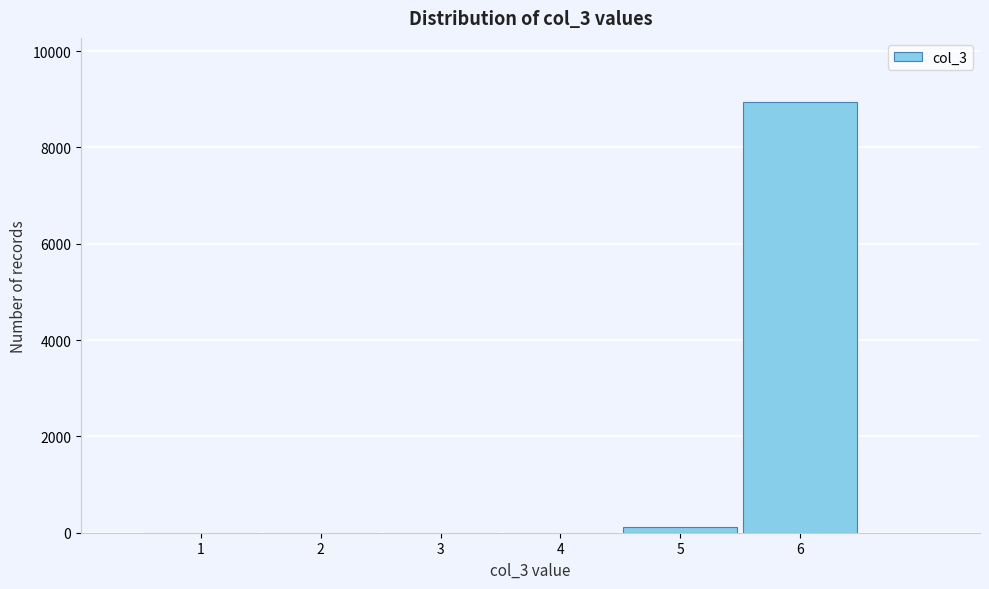

Reading left to right, transcribe this chart: for each bar, give the range it covers on the x-axis and its height. The values are not printed on the chart, so give them approximately, as read against the axis.

0.5 to 1.5: 0
1.5 to 2.5: 0
2.5 to 3.5: 0
3.5 to 4.5: 0
4.5 to 5.5: under 200
5.5 to 6.5: 9000